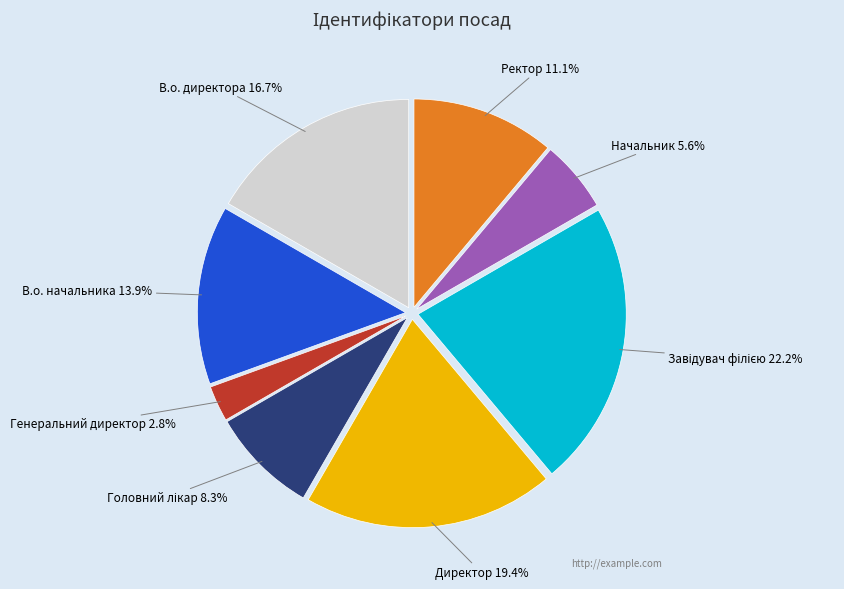

Which slice is the smallest?

Генеральний директор